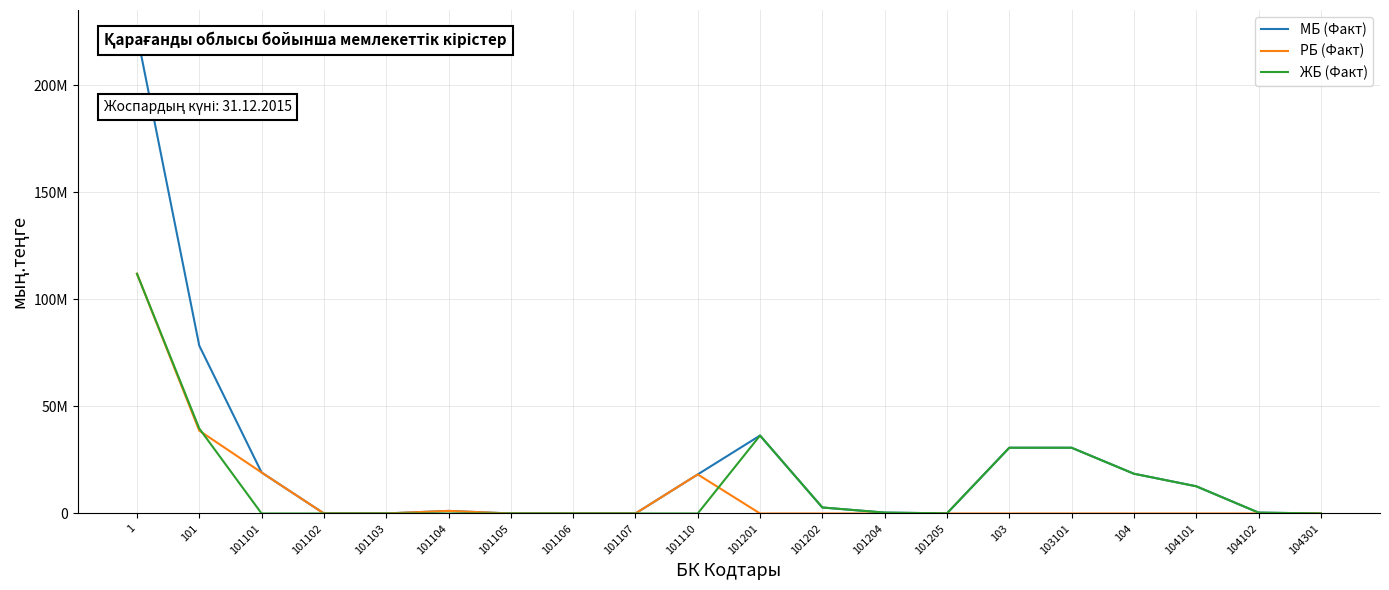

What is the difference between the maximum and minimum values in the РБ (Факт) series?

112015574